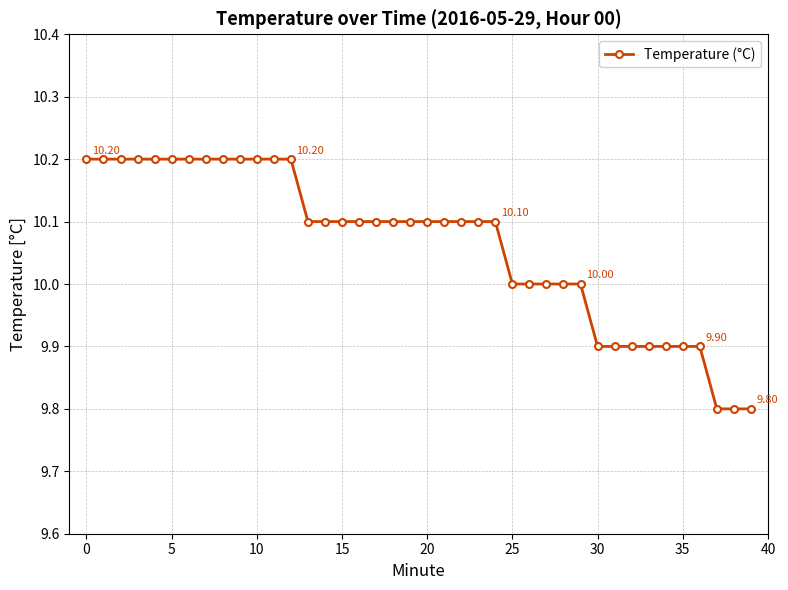

What is the average value?

10.1